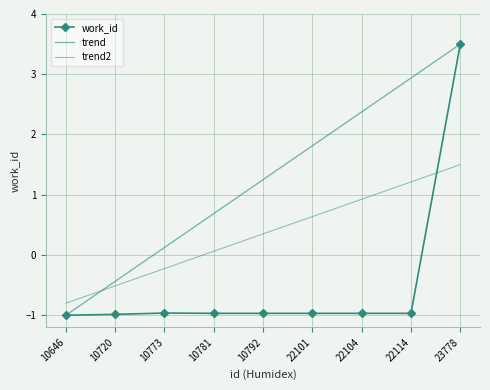

How many intersections are there between work_id and trend2?

1